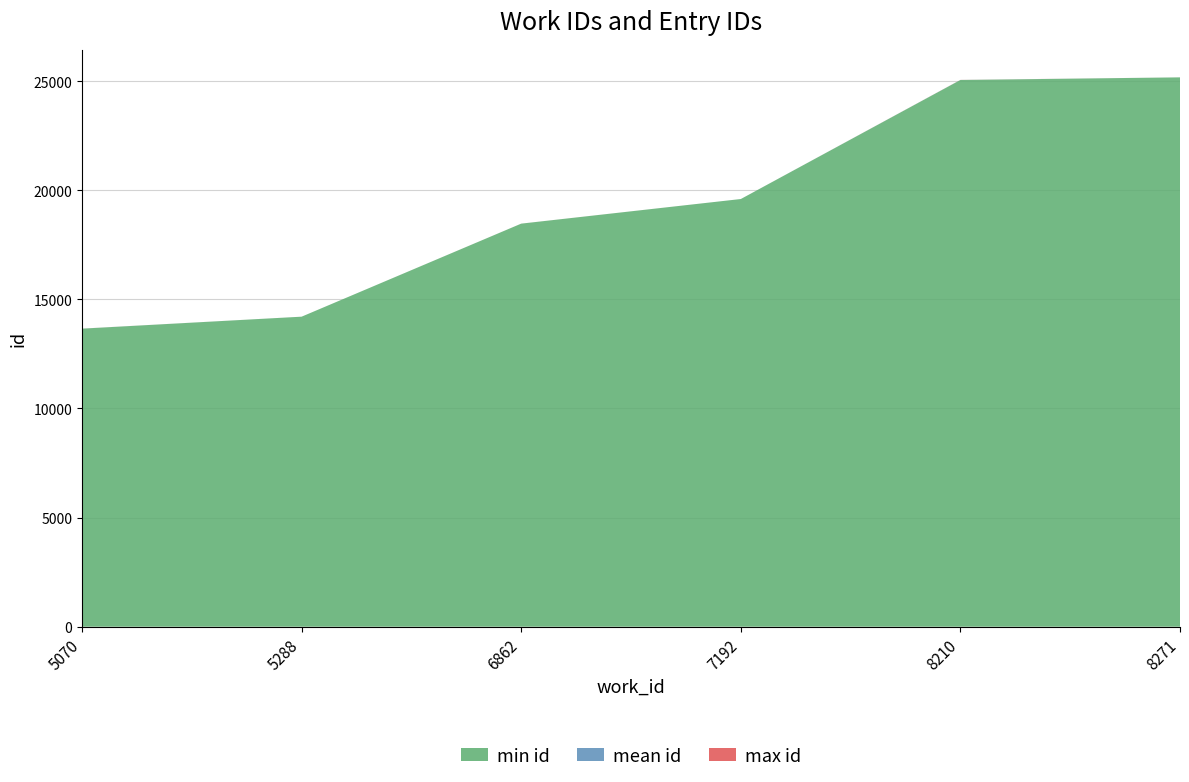

Reading left to right, list all the values displayed in this chart.

work_id: 5070	5070	5070	5288	6862	6862	7192	8210	8210	8271
id: 13657	13658	13659	14206	18469	18470	19597	25051	25056	25172